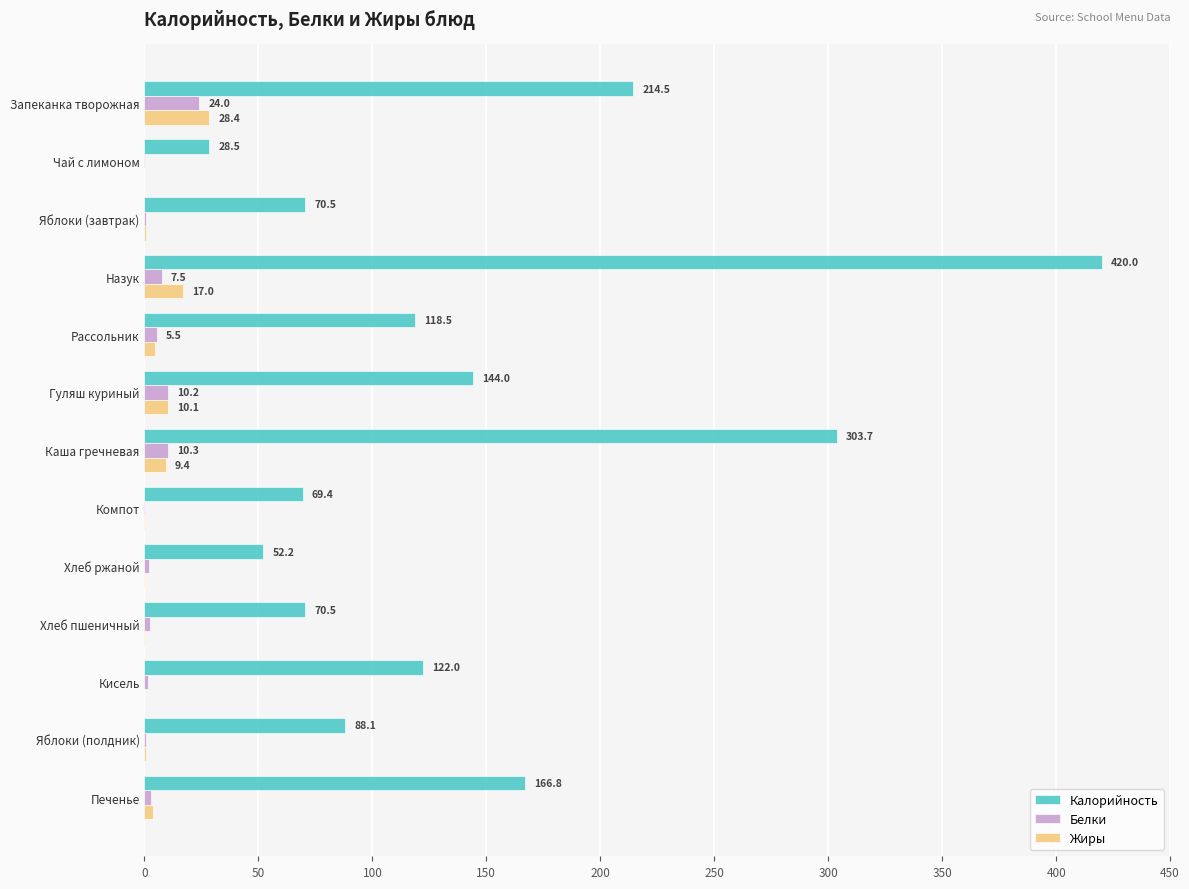

What is the greatest value displayed?

420.0